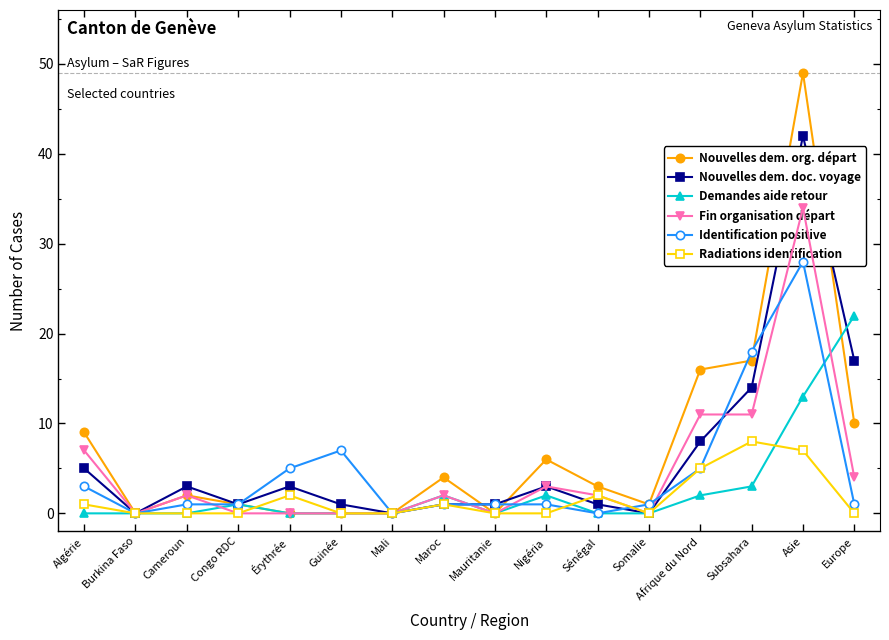

Reading left to right, what are all the values shown in this chart?

Nouvelles dem. org. départ: Algérie=9	Burkina Faso=0	Cameroun=2	Congo RDC=1	Érythrée=0	Guinée=0	Mali=0	Maroc=4	Mauritanie=0	Nigéria=6	Sénégal=3	Somalie=1	Afrique du Nord=16	Subsahara=17	Asie=49	Europe=10
Nouvelles dem. doc. voyage: Algérie=5	Burkina Faso=0	Cameroun=3	Congo RDC=1	Érythrée=3	Guinée=1	Mali=0	Maroc=1	Mauritanie=1	Nigéria=3	Sénégal=1	Somalie=0	Afrique du Nord=8	Subsahara=14	Asie=42	Europe=17
Demandes aide retour: Algérie=0	Burkina Faso=0	Cameroun=0	Congo RDC=1	Érythrée=0	Guinée=0	Mali=0	Maroc=2	Mauritanie=0	Nigéria=2	Sénégal=0	Somalie=0	Afrique du Nord=2	Subsahara=3	Asie=13	Europe=22
Fin organisation départ: Algérie=7	Burkina Faso=0	Cameroun=2	Congo RDC=0	Érythrée=0	Guinée=0	Mali=0	Maroc=2	Mauritanie=0	Nigéria=3	Sénégal=2	Somalie=0	Afrique du Nord=11	Subsahara=11	Asie=34	Europe=4
Identification positive: Algérie=3	Burkina Faso=0	Cameroun=1	Congo RDC=1	Érythrée=5	Guinée=7	Mali=0	Maroc=1	Mauritanie=1	Nigéria=1	Sénégal=0	Somalie=1	Afrique du Nord=5	Subsahara=18	Asie=28	Europe=1
Radiations identification: Algérie=1	Burkina Faso=0	Cameroun=0	Congo RDC=0	Érythrée=2	Guinée=0	Mali=0	Maroc=1	Mauritanie=0	Nigéria=0	Sénégal=2	Somalie=0	Afrique du Nord=5	Subsahara=8	Asie=7	Europe=0